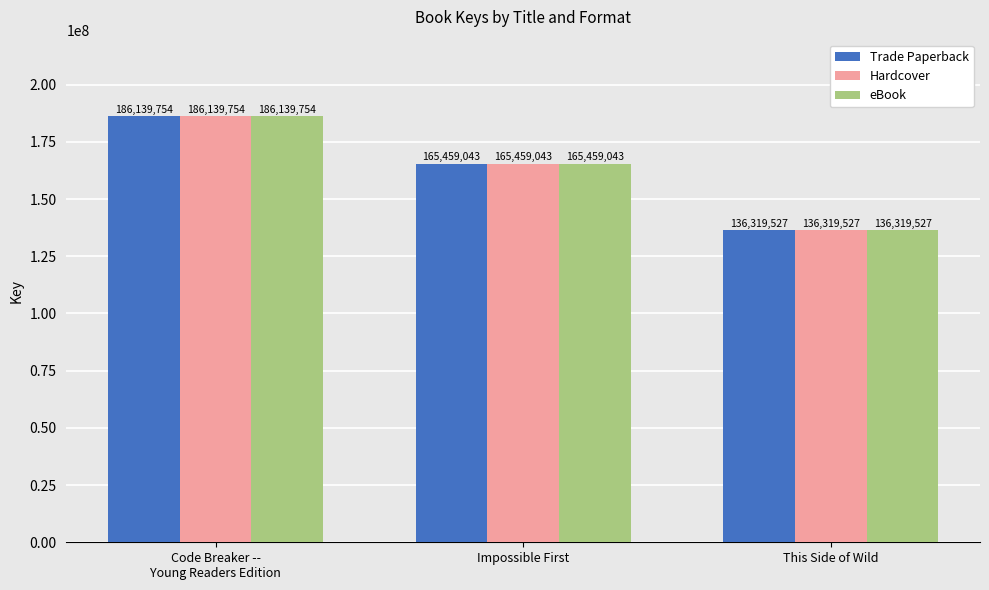

Are the bars horizontal?

No